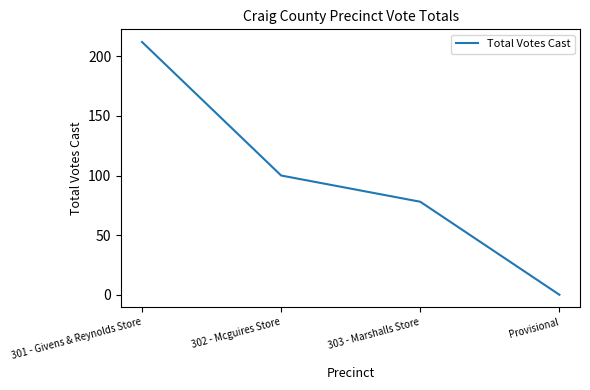

List the labels in order of value, smallest first.

Provisional, 303 - Marshalls Store, 302 - Mcguires Store, 301 - Givens & Reynolds Store